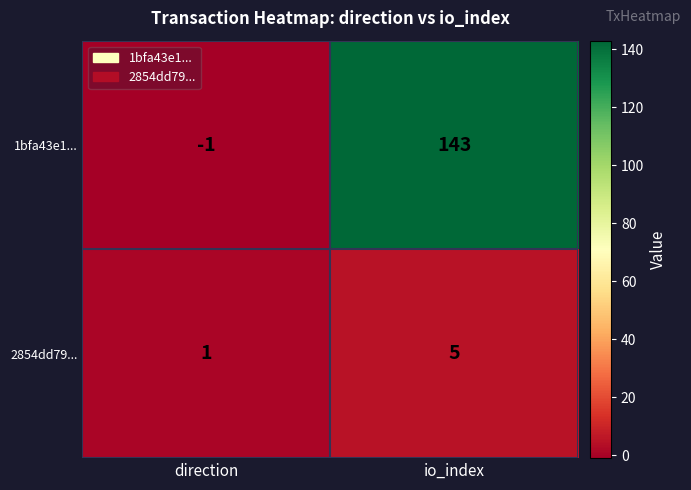

The 1bfa43e1... series shows 143 at io_index. True or false?

True